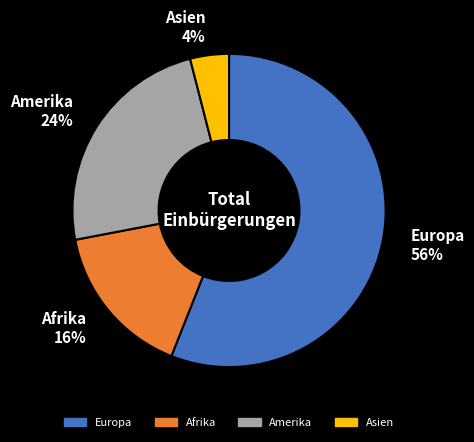

Is there a majority slice in this chart?

Yes